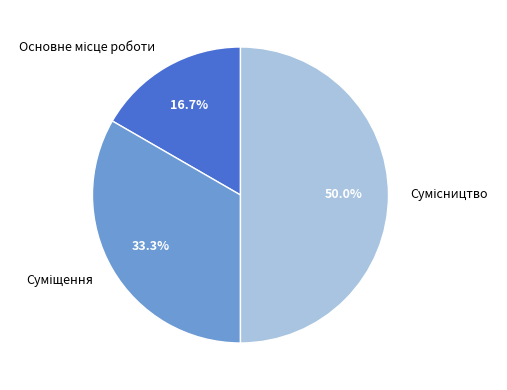

What portion of the pie excludes Основне місце роботи?

83.3%